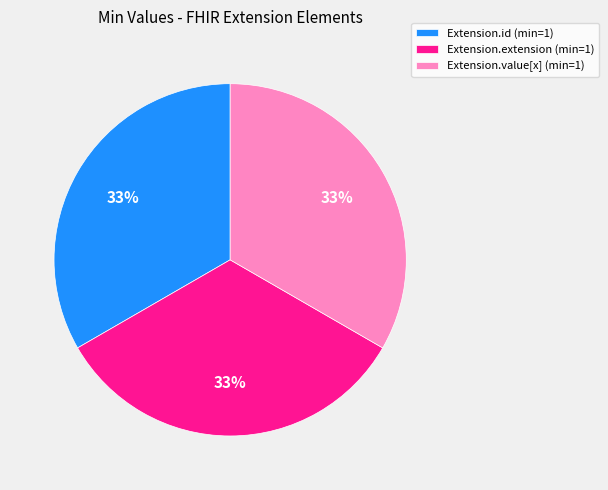

To the nearest percent, what is the average slice percentage?

33%